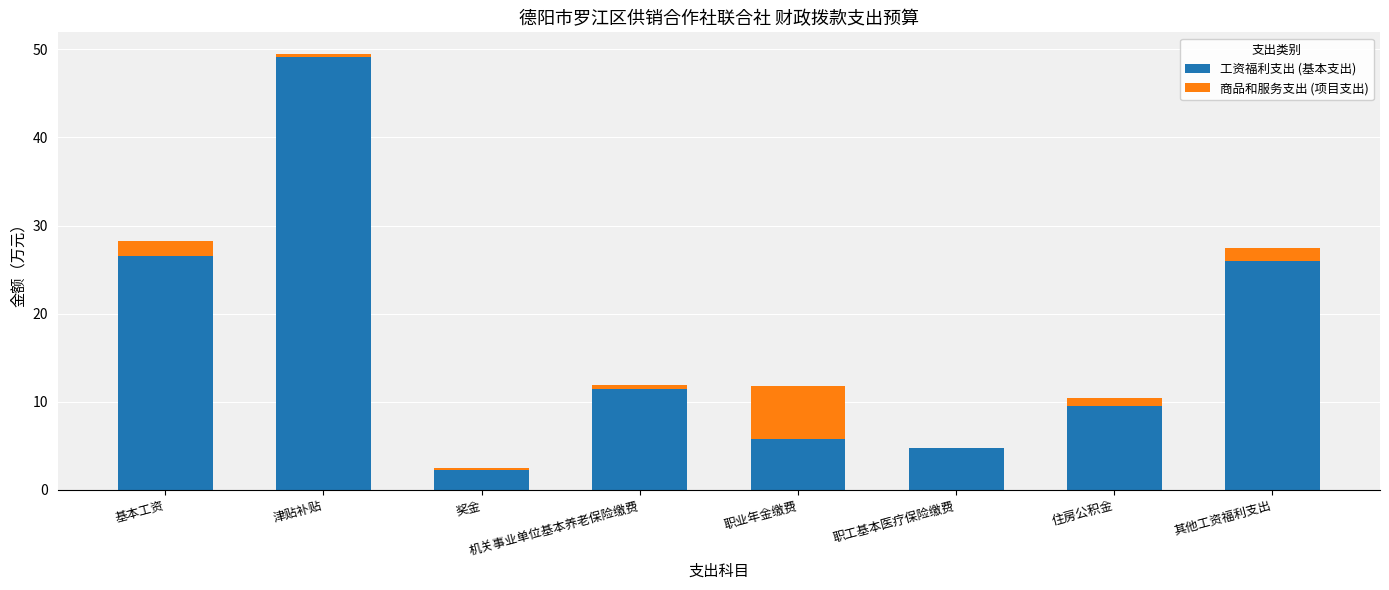

At which category is the sum across all series the highest?

津贴补贴